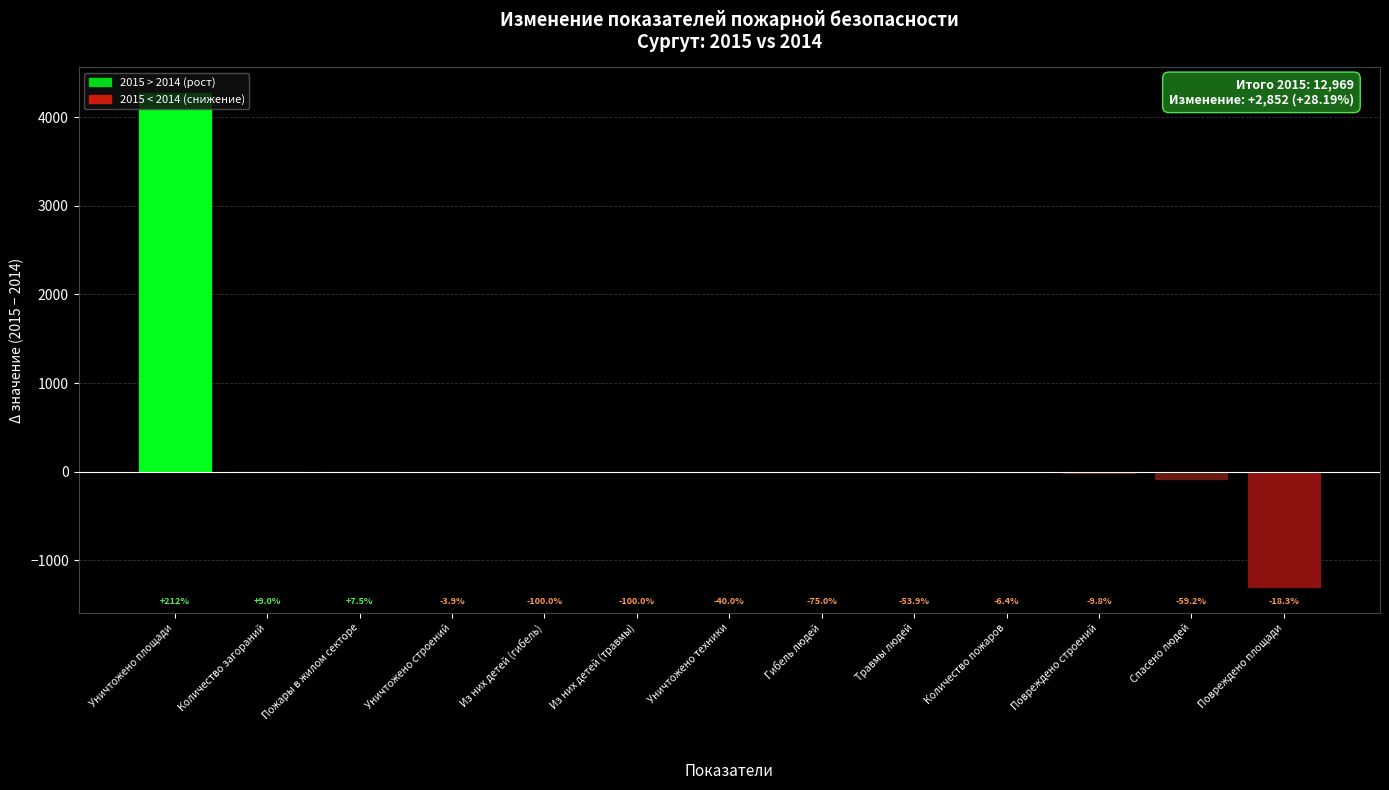

Are the bars horizontal?

No